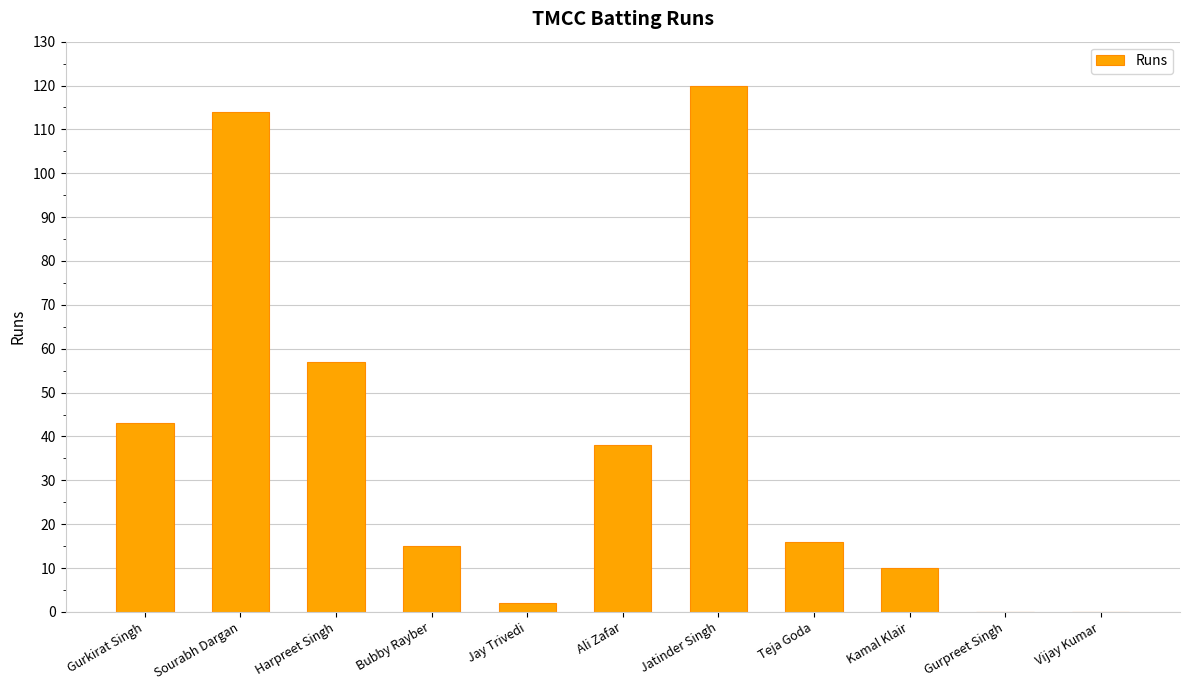

What is the change in value from Ali Zafar to Teja Goda?

-22